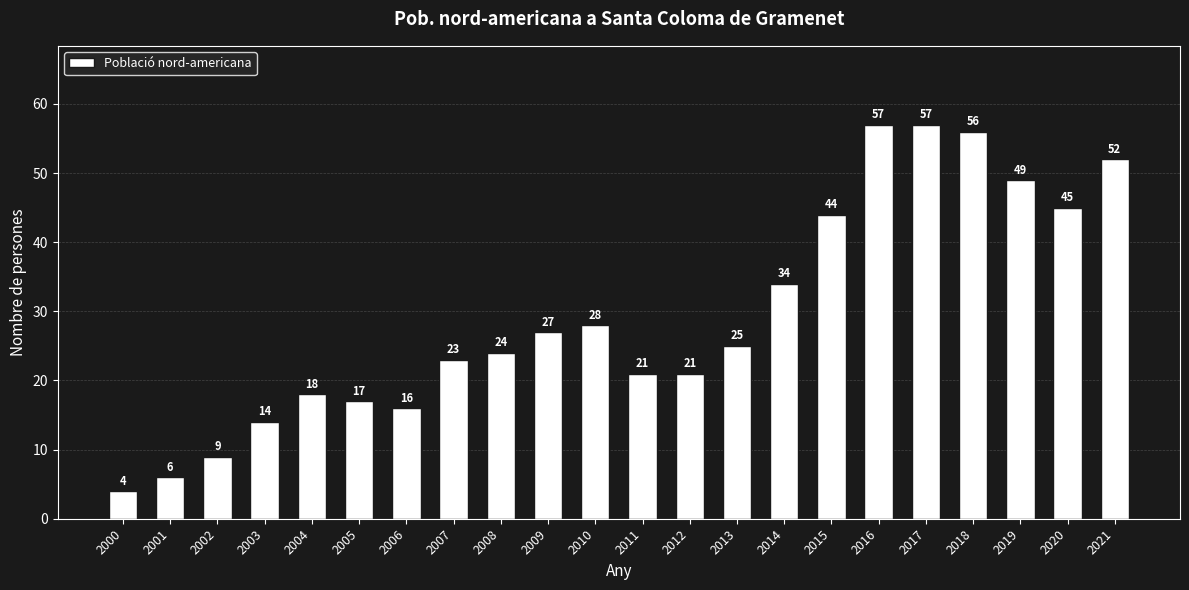

What is the difference between the maximum and minimum values?

53